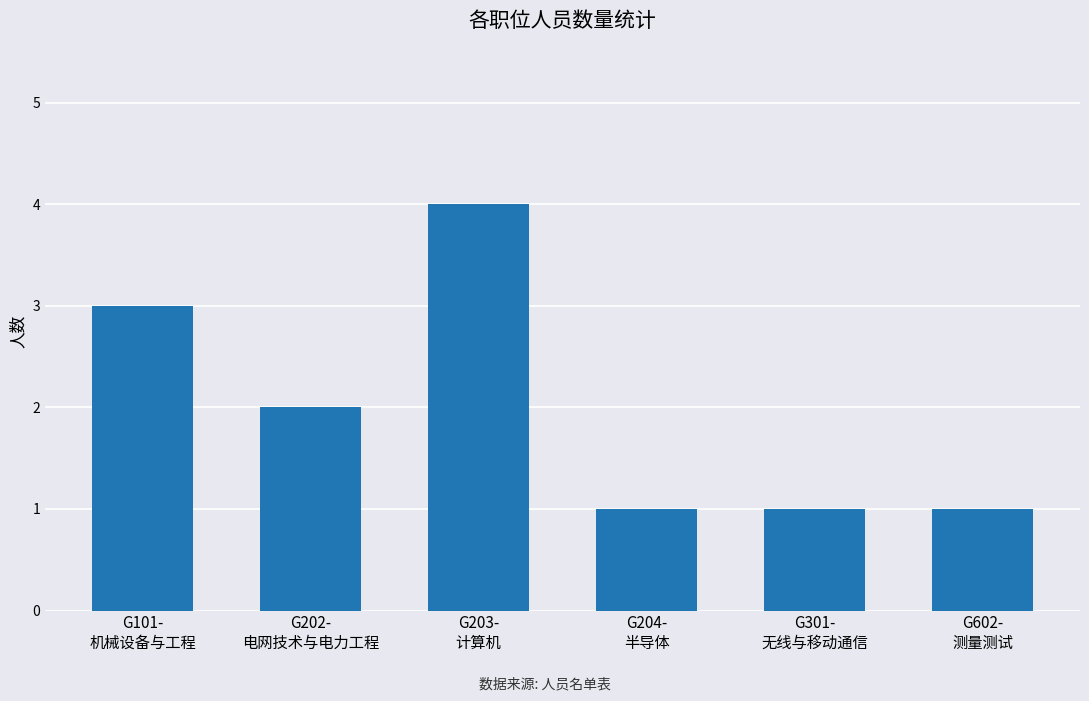

Reading left to right, list all the values displayed in this chart.

G101-
机械设备与工程=3	G202-
电网技术与电力工程=2	G203-
计算机=4	G204-
半导体=1	G301-
无线与移动通信=1	G602-
测量测试=1